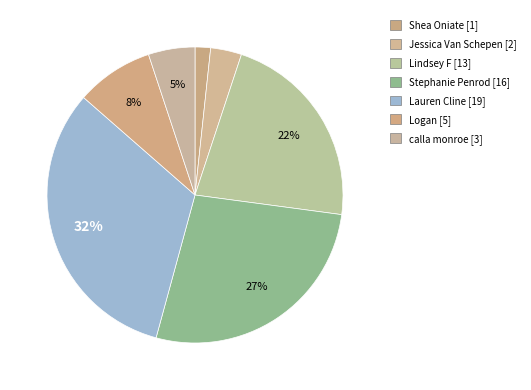

Is there any slice that represents more than half of the pie?

No